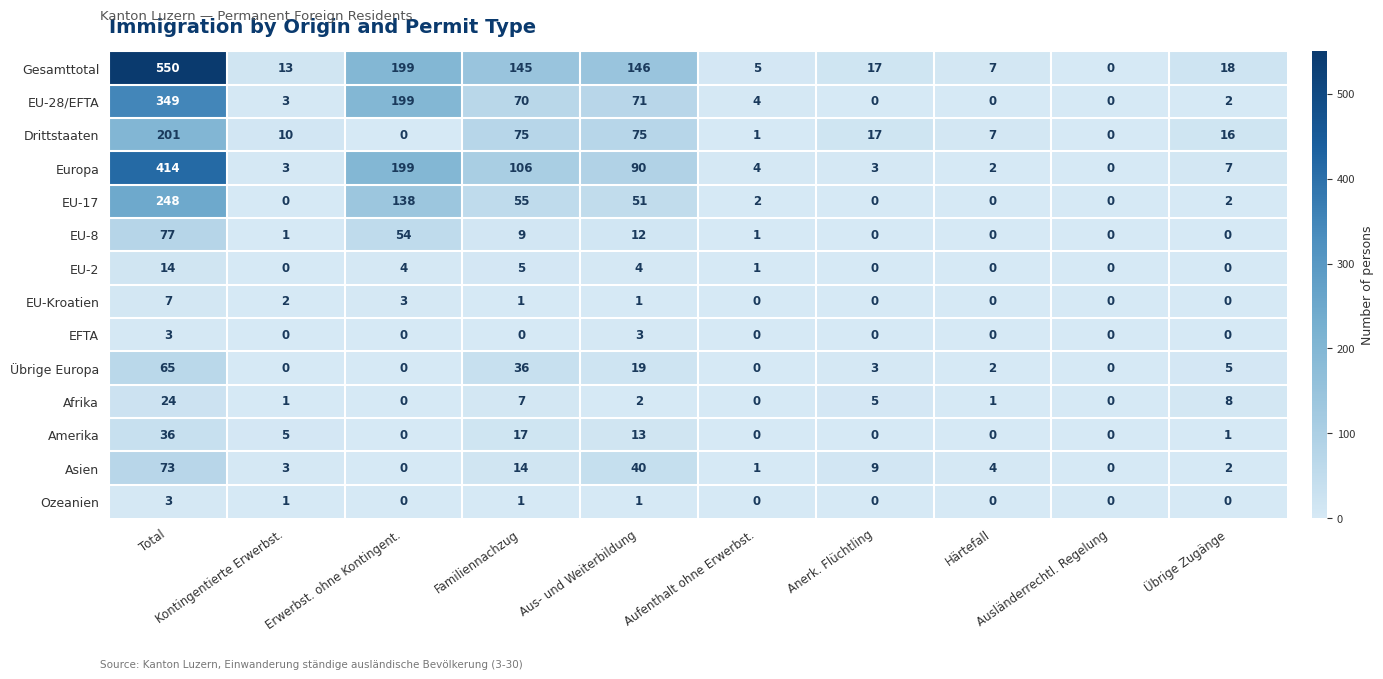

Count the Ozeanien values in the range 0 to 1.

9